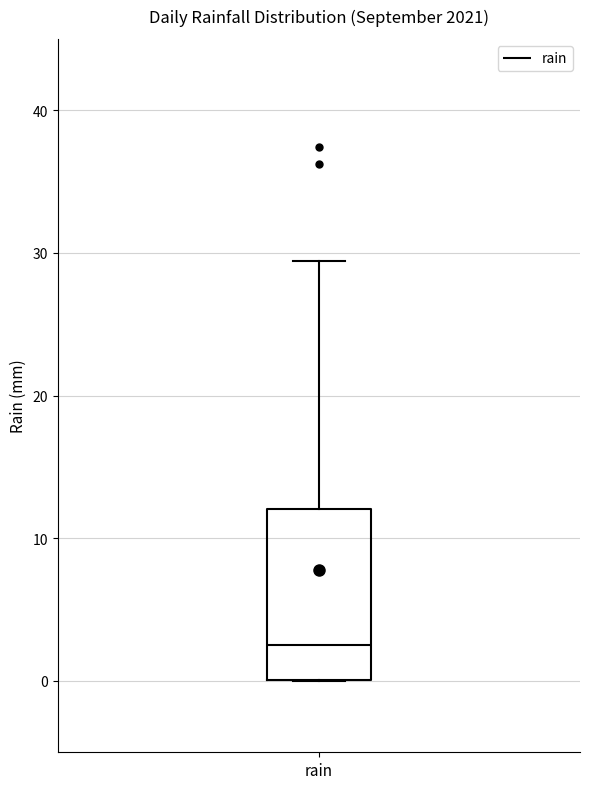

Where does the upper whisker of the box for rain end on the y-axis? The values are not printed on the chart, so give them approximately, as read against the axis.

29